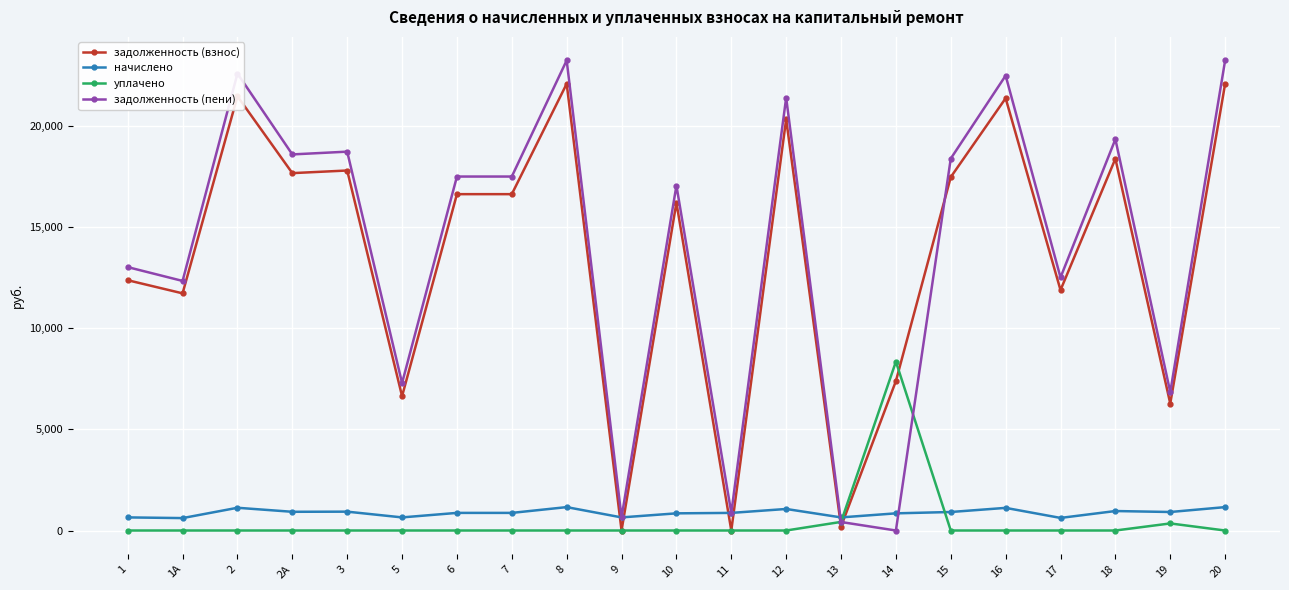

Which series ends up on top after the final intersection of начислено and задолженность (взнос)?

задолженность (взнос)